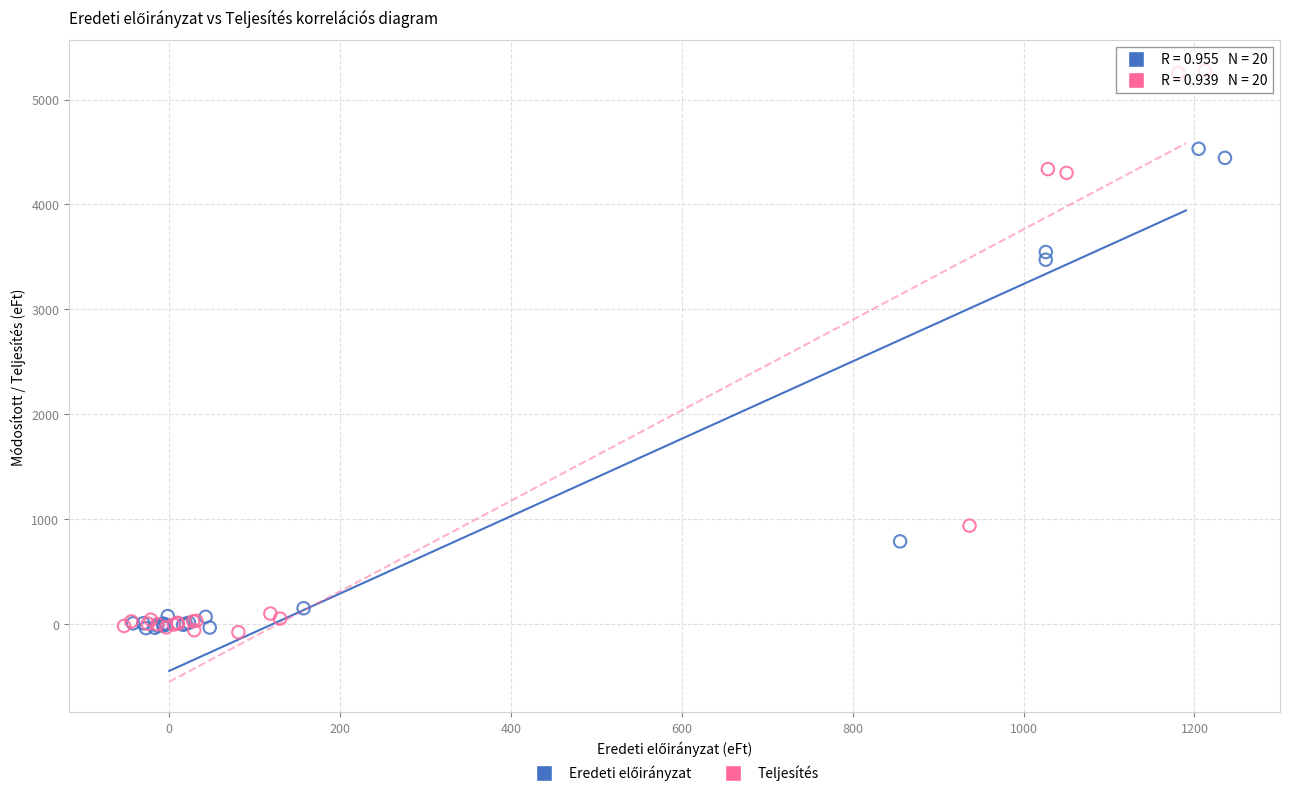

Which series has the widest spread of Y values?

Teljesítés